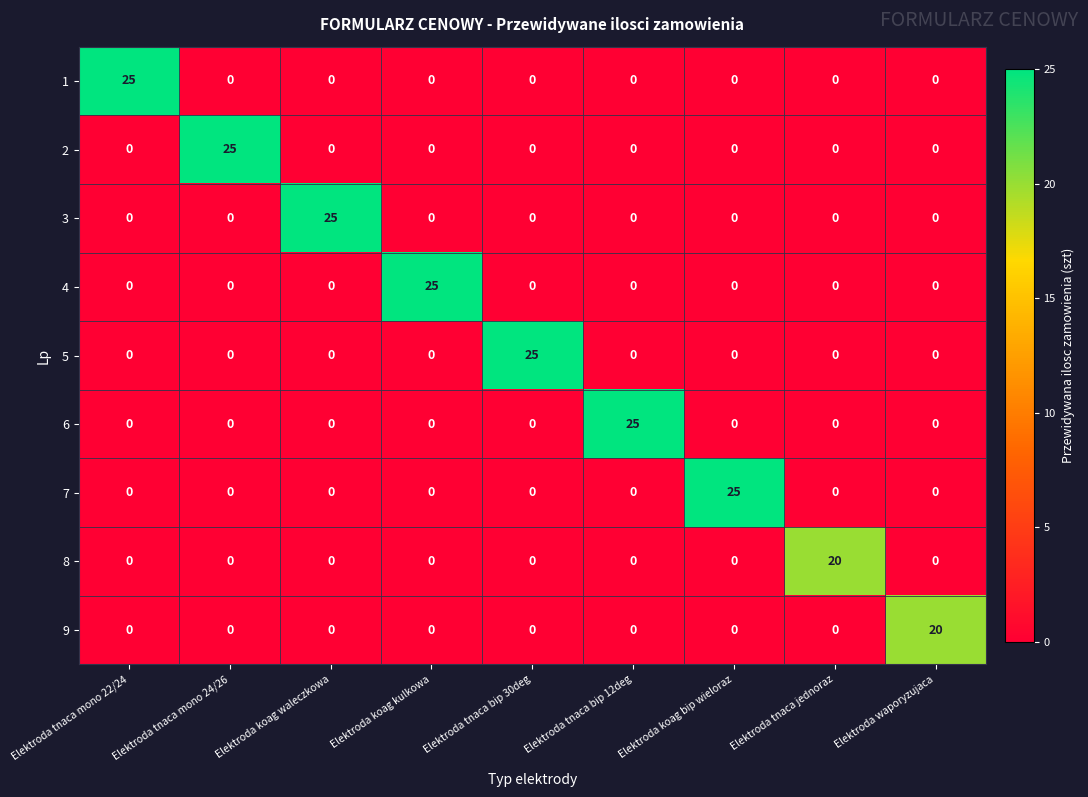

What is the maximum value shown in the chart?

25